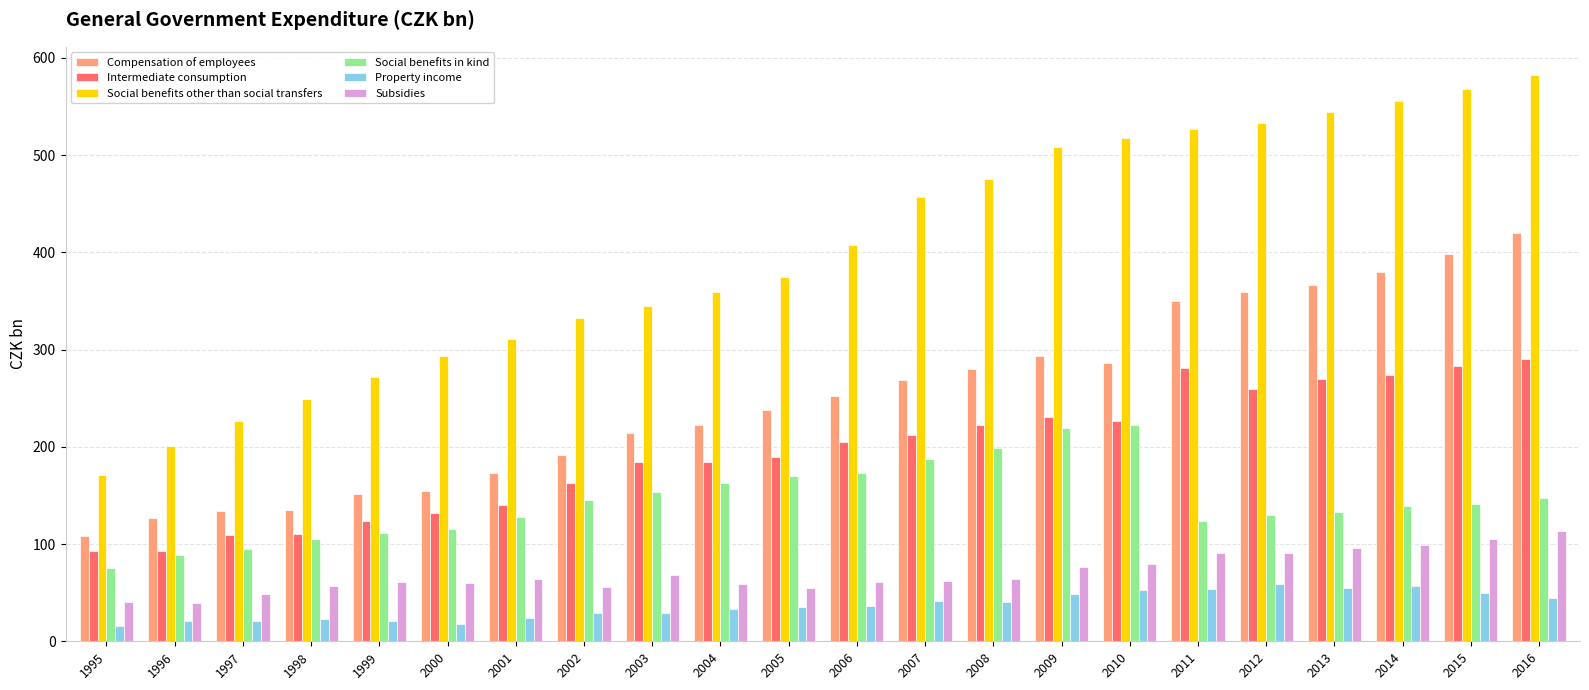

How many series are shown in this chart?

6